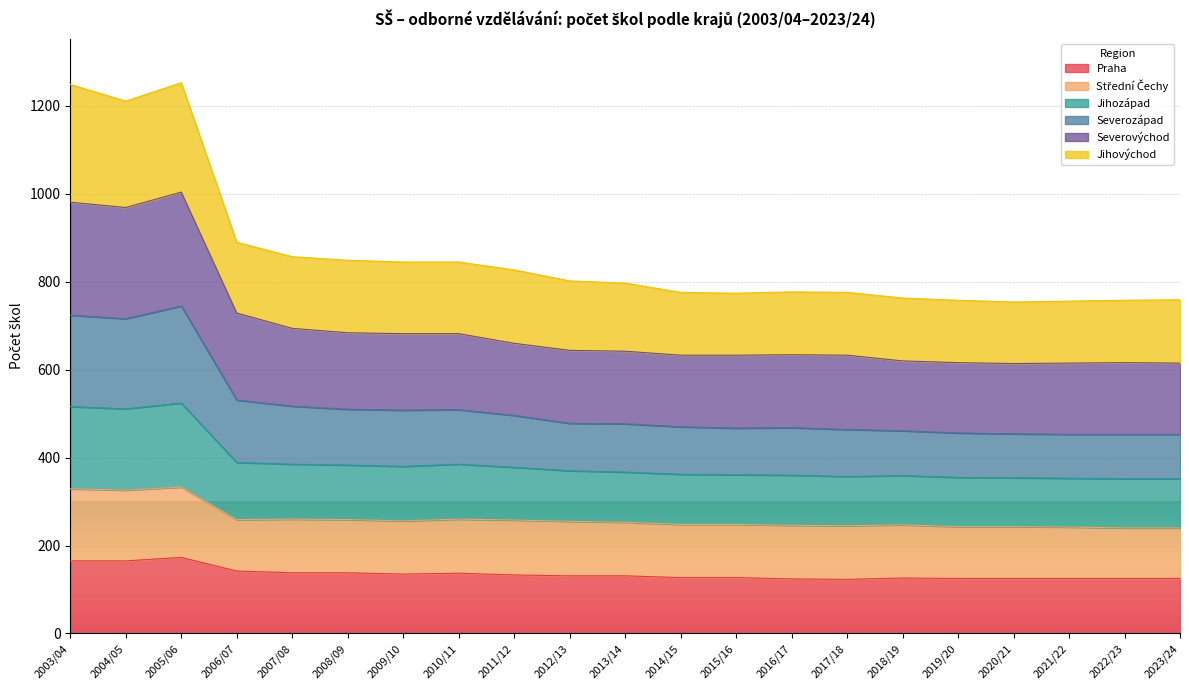

What is the highest value of the Praha series?

173